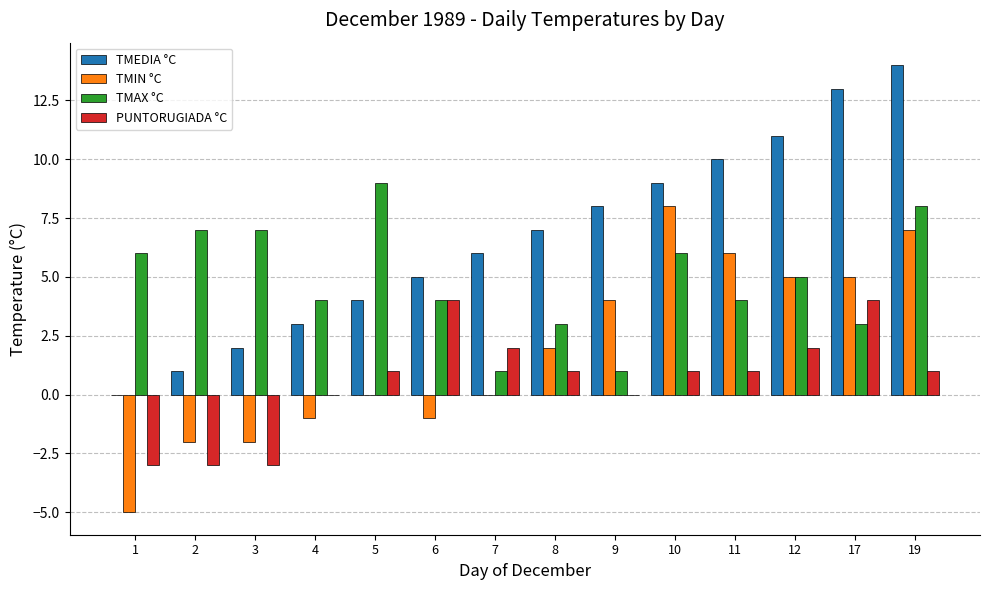

How many data points does each series have?

14